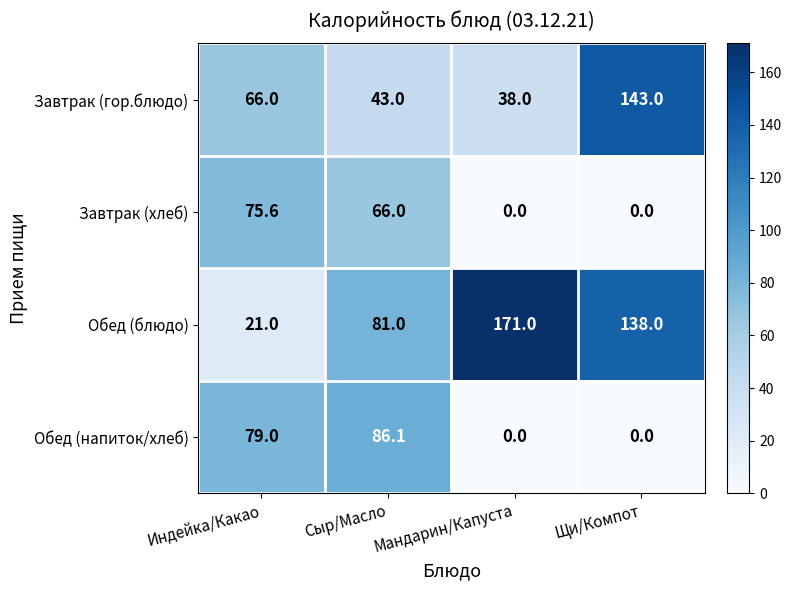

What is the spread (max minus min) of values at Индейка/Какао?

58.0